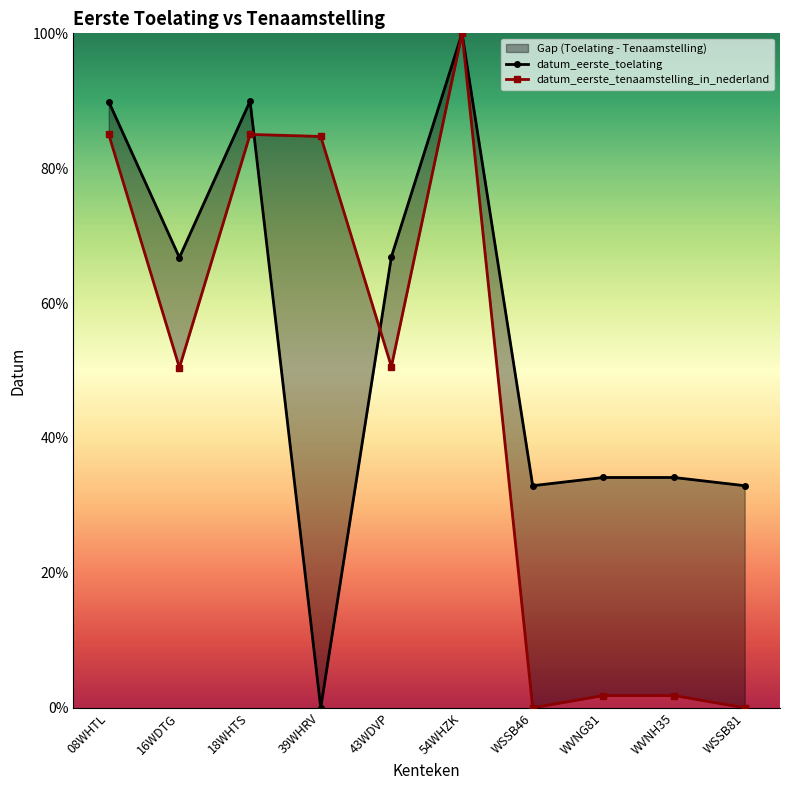

True or false: datum_eerste_tenaamstelling_in_nederland and datum_eerste_toelating cross at least once.

True